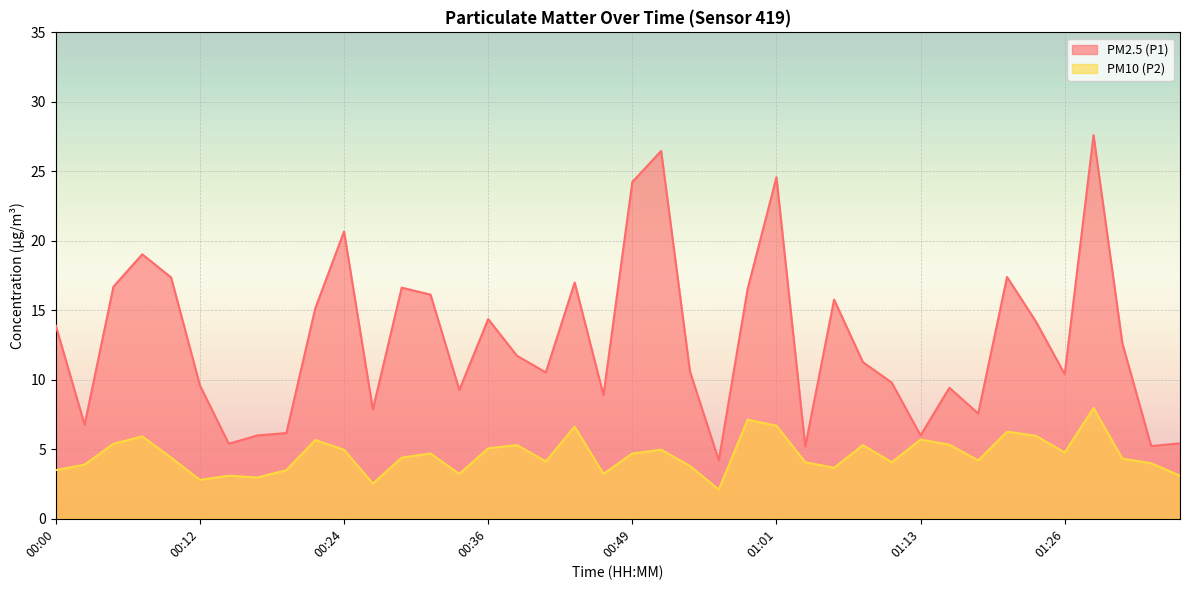

Reading right to left, extract all data points from this chart.

PM2.5 (P1): 5.4	5.2	12.6	27.6	10.4	14.2	17.4	7.6	9.4	6.0	9.8	11.3	15.8	5.2	24.6	16.5	4.2	10.6	26.5	24.2	8.9	17.0	10.5	11.7	14.4	9.3	16.1	16.6	7.9	20.7	15.1	6.2	6.0	5.4	9.6	17.4	19.0	16.7	6.8	13.9
PM10 (P2): 3.1	4.0	4.3	8.0	4.8	6.0	6.3	4.2	5.3	5.7	4.1	5.3	3.7	4.1	6.7	7.1	2.1	3.8	5.0	4.7	3.2	6.6	4.1	5.3	5.1	3.2	4.7	4.4	2.5	5.0	5.7	3.5	3.0	3.1	2.8	4.4	5.9	5.4	3.9	3.5